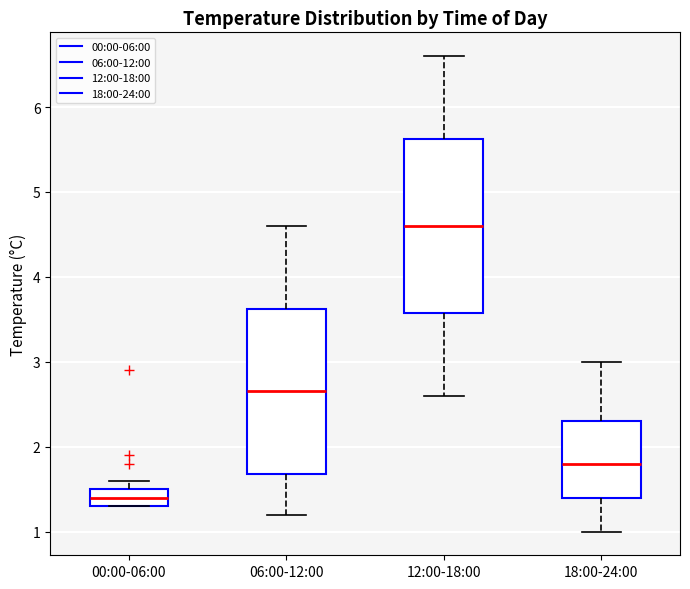

Reading left to right, read every box against the y-axis: the position of its median line, the range the box covers, and the ends of its whiskers. The values are not printed on the chart, so give them approximately, as read against the axis.

00:00-06:00: median 1.4, box 1.3 to 1.5, whiskers 1.3 to 1.6
06:00-12:00: median 2.7, box 1.7 to 3.6, whiskers 1.2 to 4.6
12:00-18:00: median 4.6, box 3.6 to 5.6, whiskers 2.6 to 6.6
18:00-24:00: median 1.8, box 1.4 to 2.3, whiskers 1.0 to 3.0